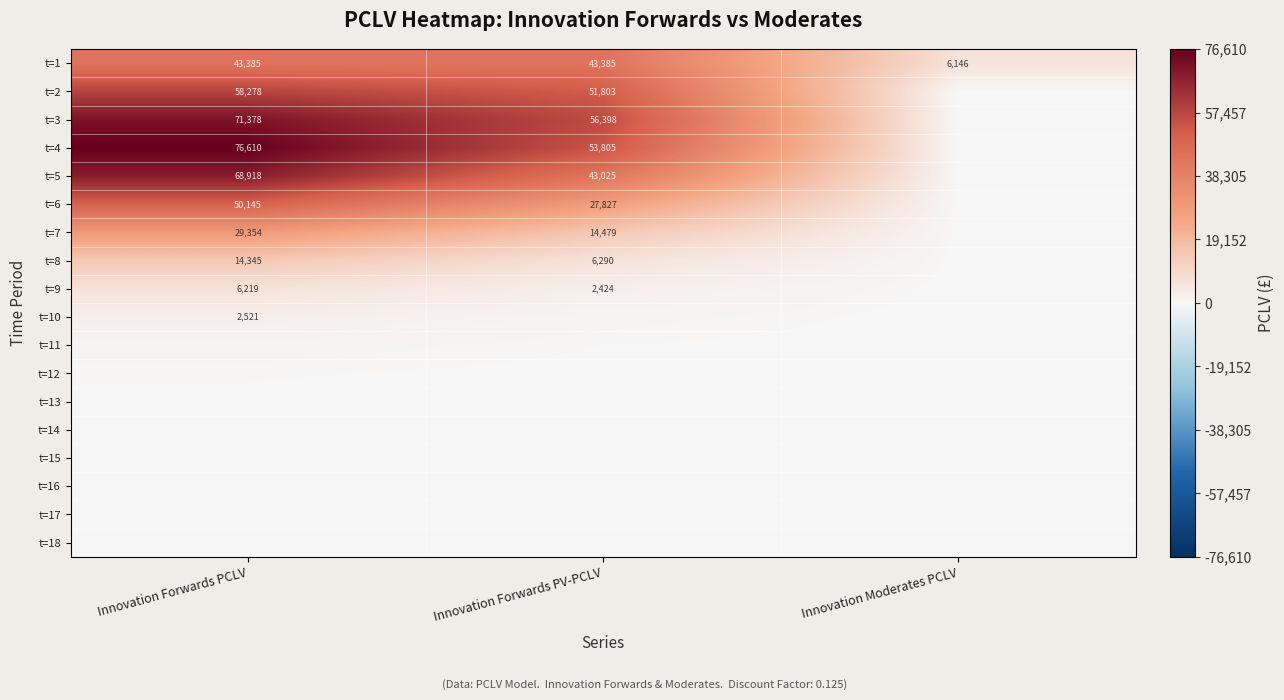

Which has a higher value, Innovation Forwards PCLV or Innovation Forwards PV-PCLV?

Innovation Forwards PCLV